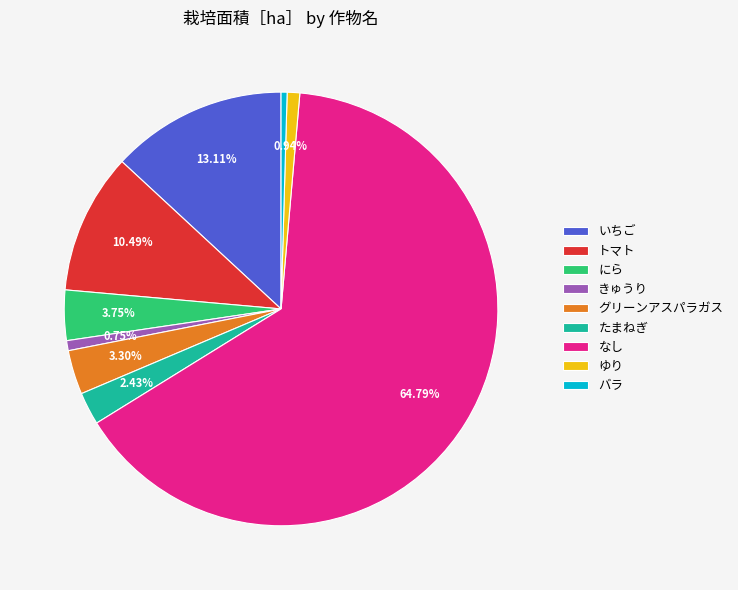

What is the largest slice in the pie chart?

なし